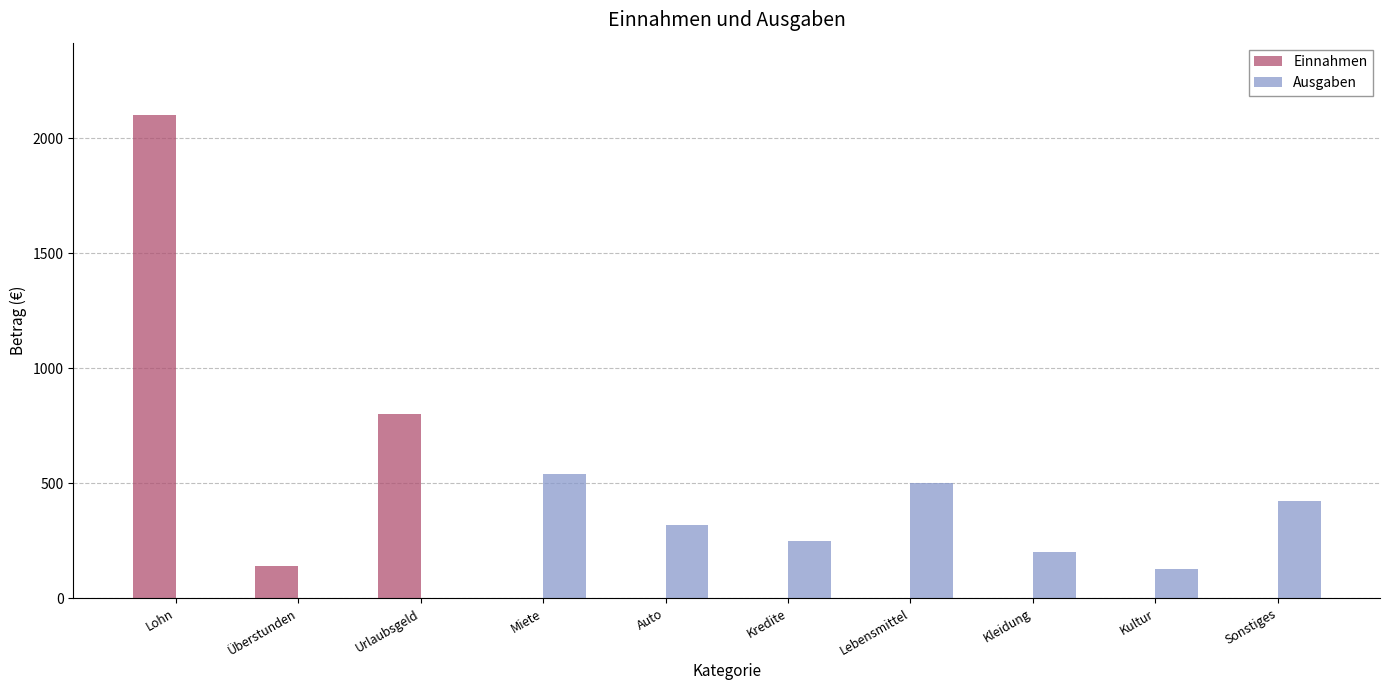

The value of Ausgaben at Urlaubsgeld is 0. True or false?

True